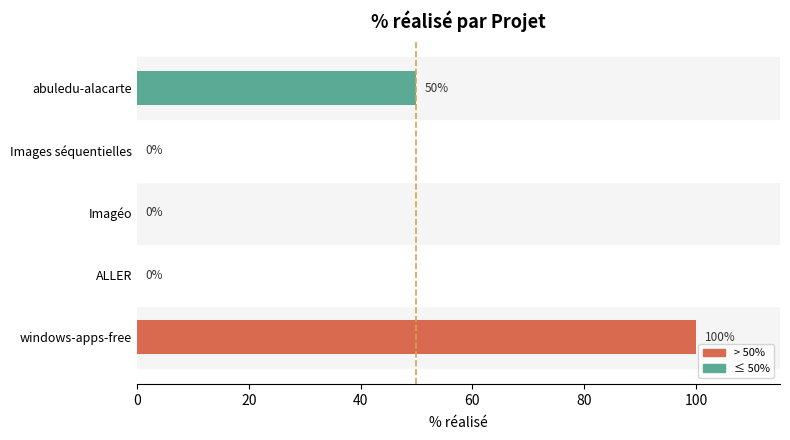

Is it true that the value at abuledu-alacarte is 84?

False